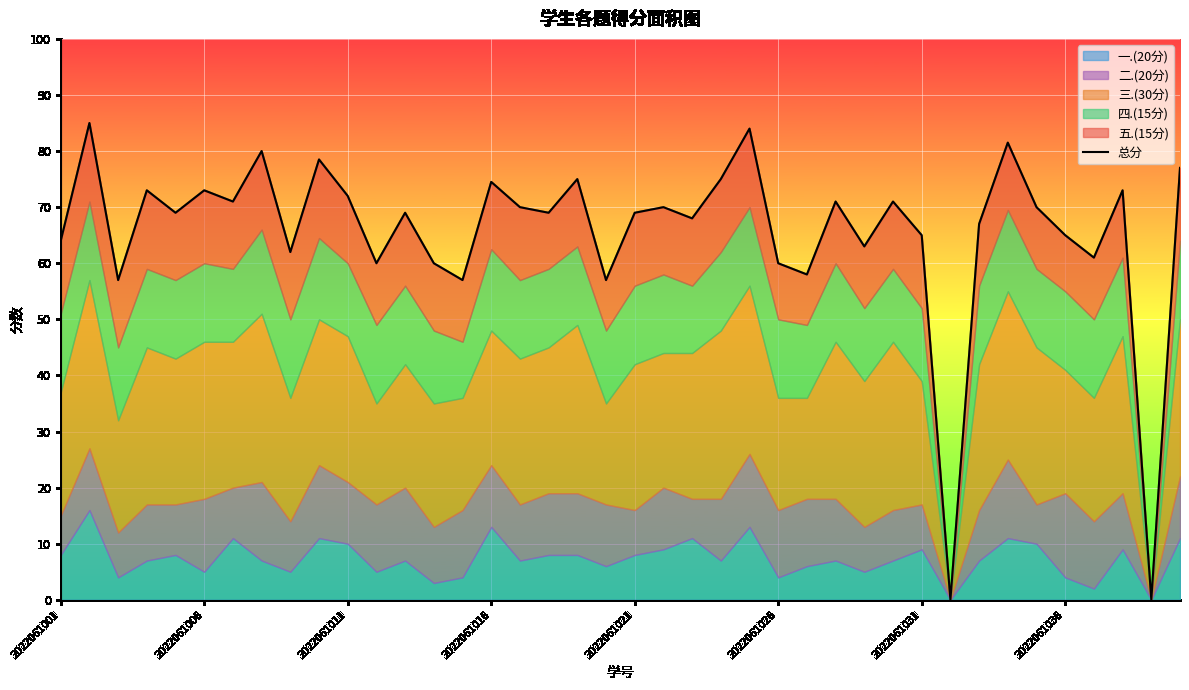

What is the difference between the values at 29 and 20?

2.0